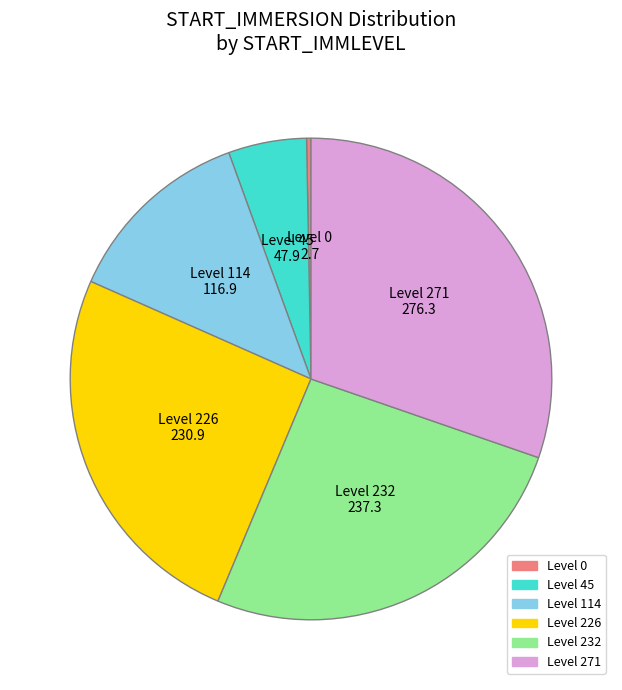

Is there any slice that represents more than half of the pie?

No